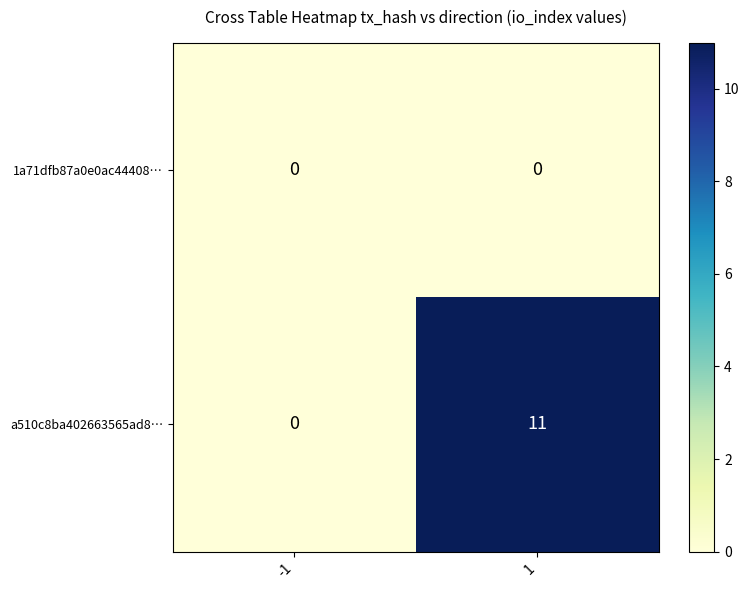

Which series has the largest range (max minus min)?

a510c8ba402663565ad8…